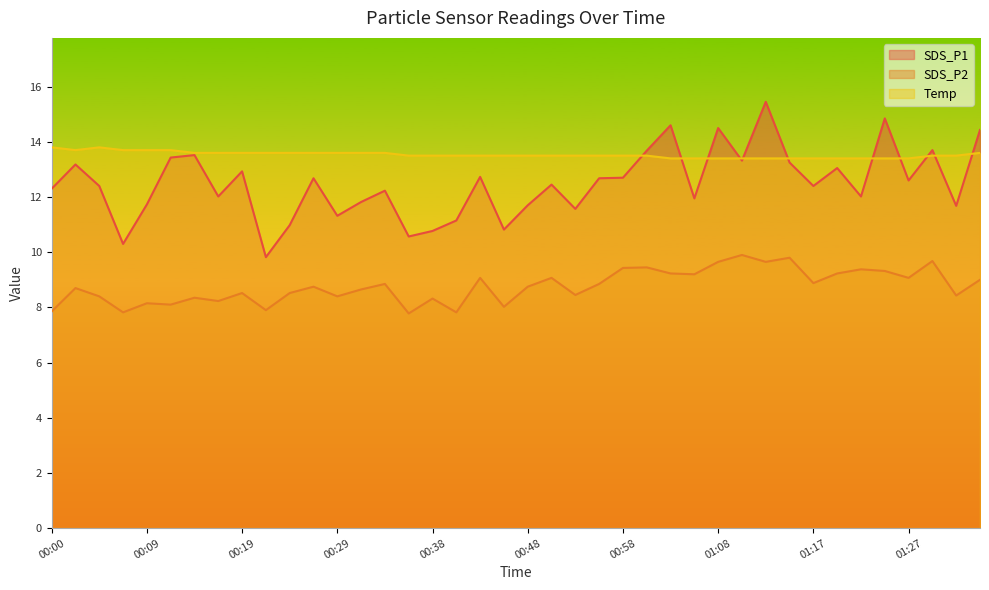

At how many categories does at least one series exceed 14?

5